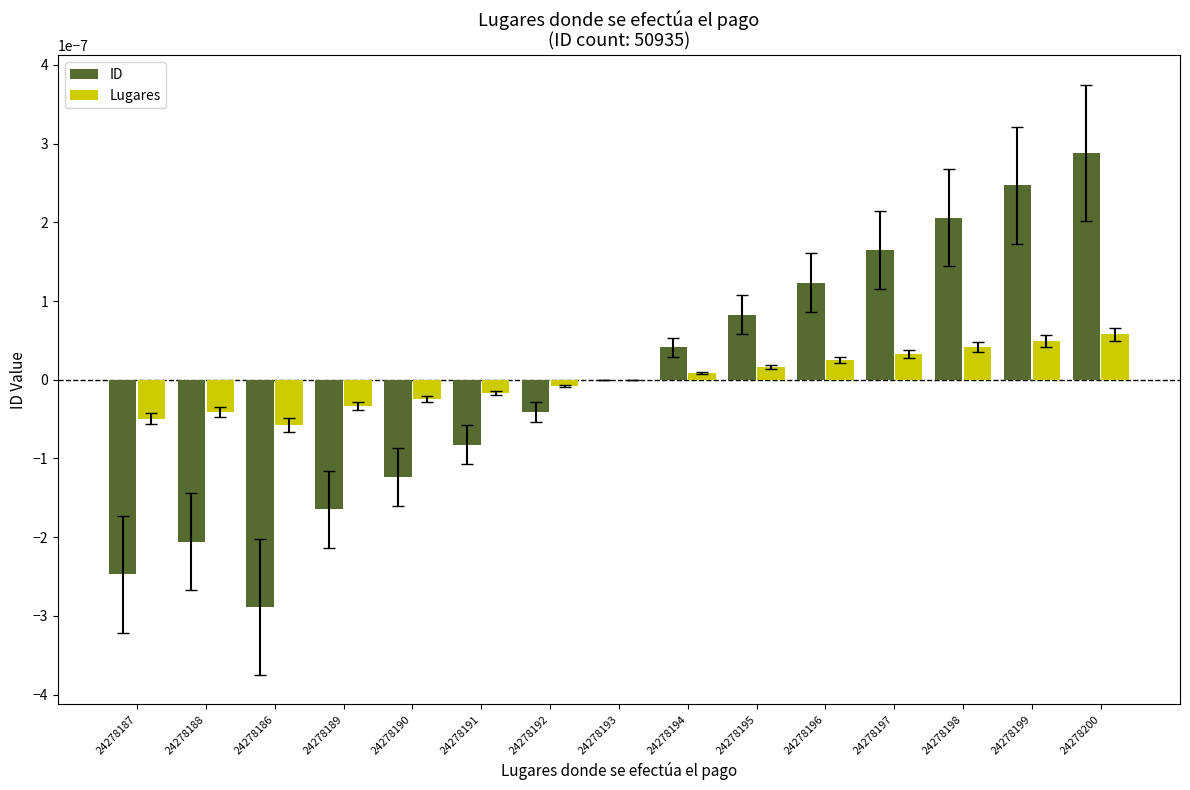

Is the value of Lugares at 24278189 greater than the value of ID at 24278186?

Yes